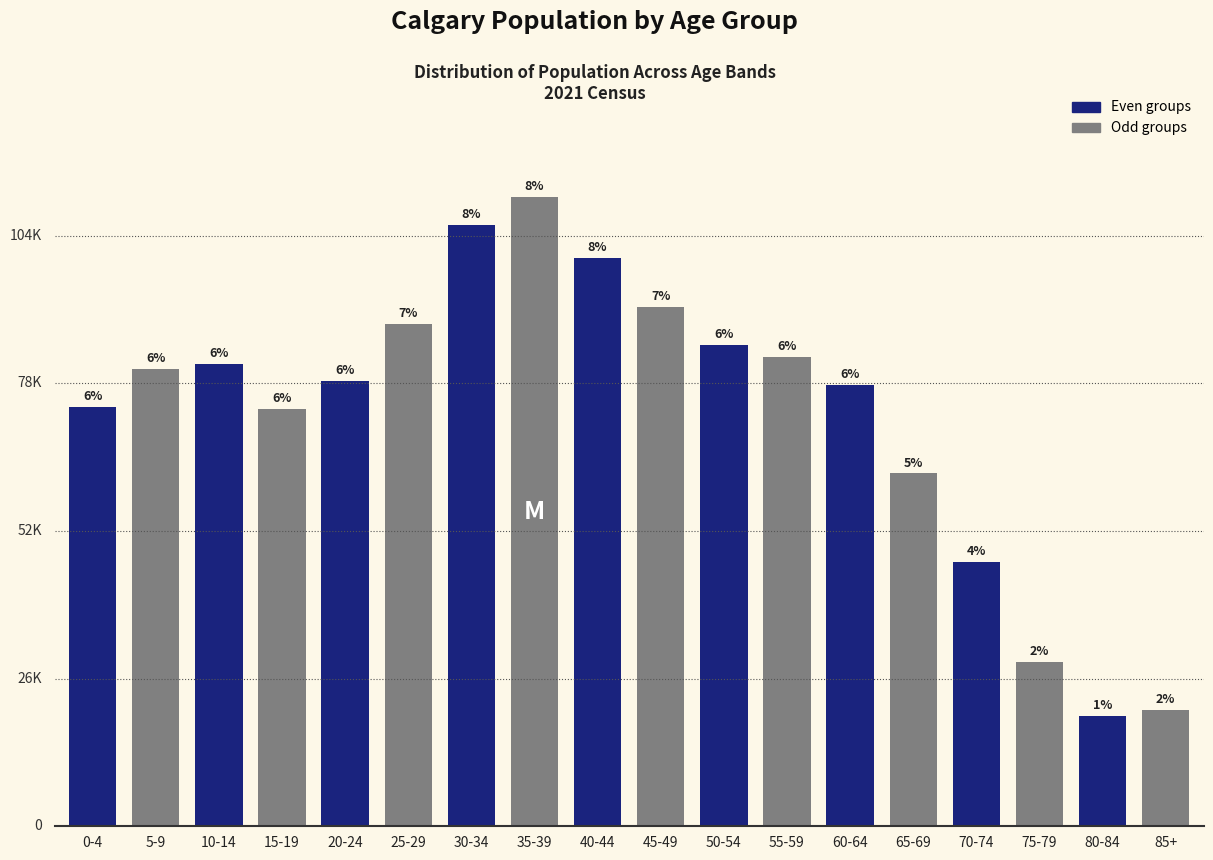

Are the bars horizontal?

No